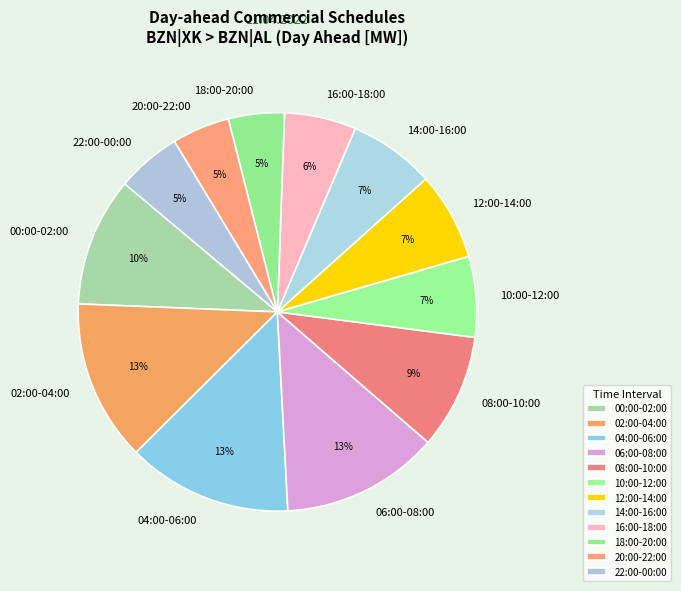

Does 04:00-06:00 account for over 50% of the chart?

No